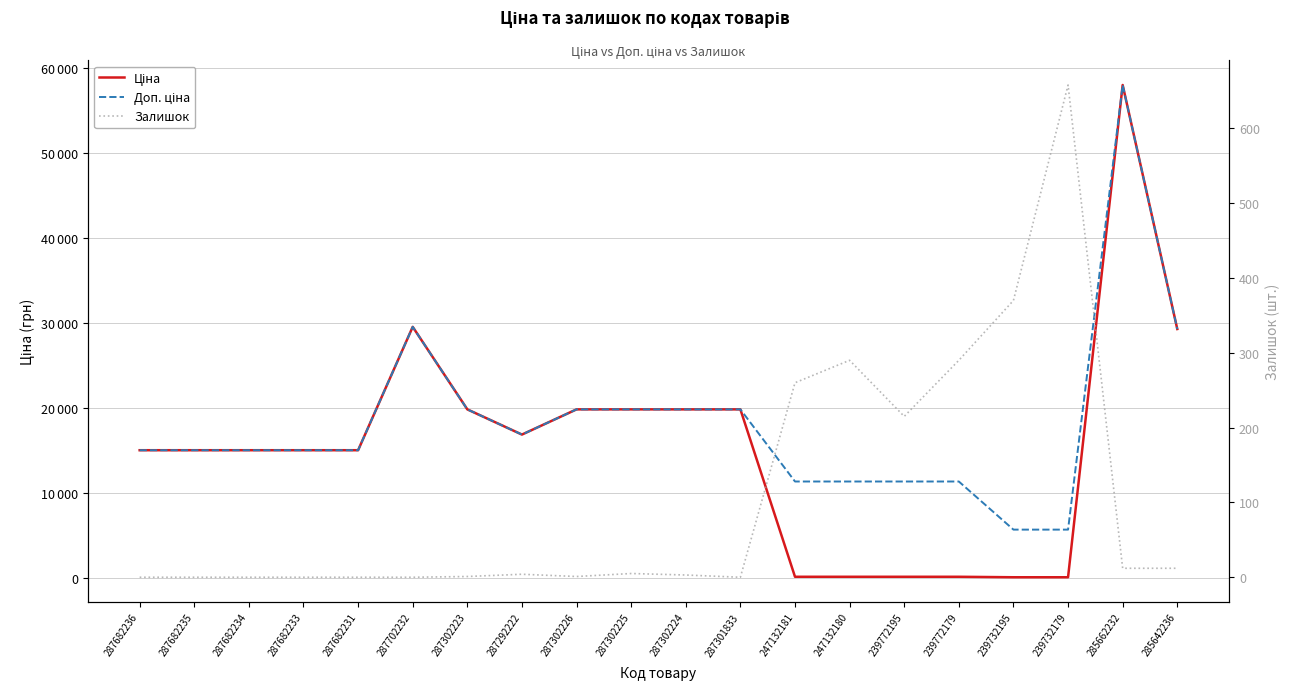

Reading right to left, what are all the values shown in this chart?

Ціна: 285642236=29294.9	285662232=58037.0	239732179=56.7	239732195=56.7	239772179=113.3	239772195=113.3	247132180=113.3	247132181=113.3	287301833=19831.1	287302224=19831.1	287302225=19831.1	287302226=19831.1	287292222=16863.2	287302223=19831.1	287702232=29548.9	287682231=15019.2	287682233=15019.2	287682234=15019.2	287682235=15019.2	287682236=15019.2
Доп. ціна: 285642236=29294.9	285662232=58037.0	239732179=5667.0	239732195=5667.0	239772179=11334.0	239772195=11334.0	247132180=11334.0	247132181=11334.0	287301833=19831.1	287302224=19831.1	287302225=19831.1	287302226=19831.1	287292222=16863.2	287302223=19831.1	287702232=29548.9	287682231=15019.2	287682233=15019.2	287682234=15019.2	287682235=15019.2	287682236=15019.2
Залишок: 285642236=12.0	285662232=12.0	239732179=658.0	239732195=370.0	239772179=290.0	239772195=215.0	247132180=290.0	247132181=260.0	287301833=0.0	287302224=3.0	287302225=5.0	287302226=1.0	287292222=4.0	287302223=1.0	287702232=0.0	287682231=0.0	287682233=0.0	287682234=0.0	287682235=0.0	287682236=0.0